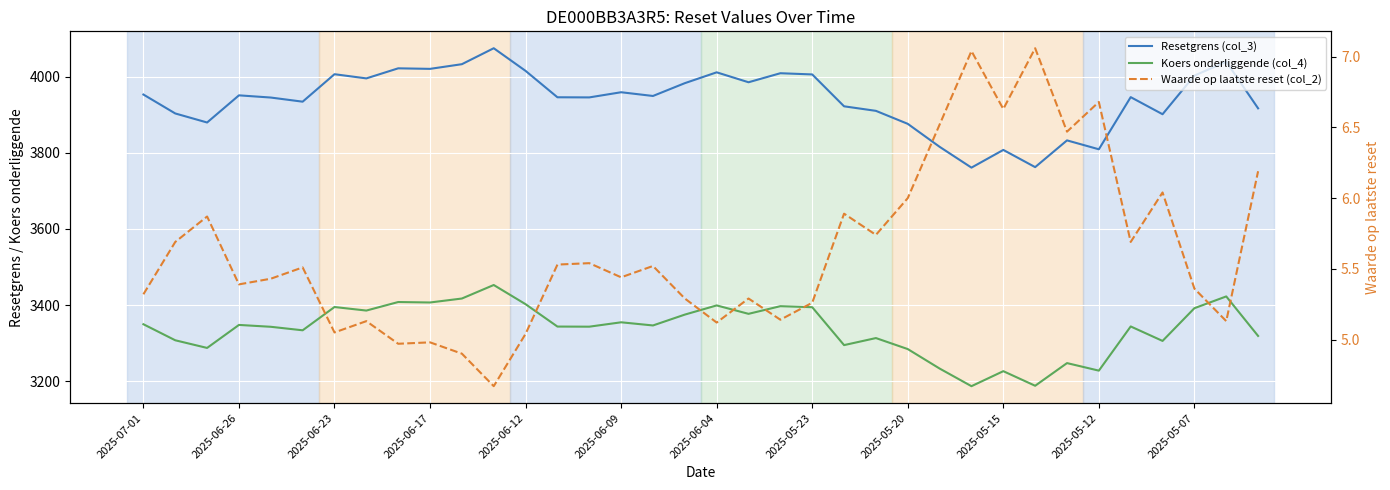

Read the Waarde op laatste reset (col_2) value at 31.

5.7